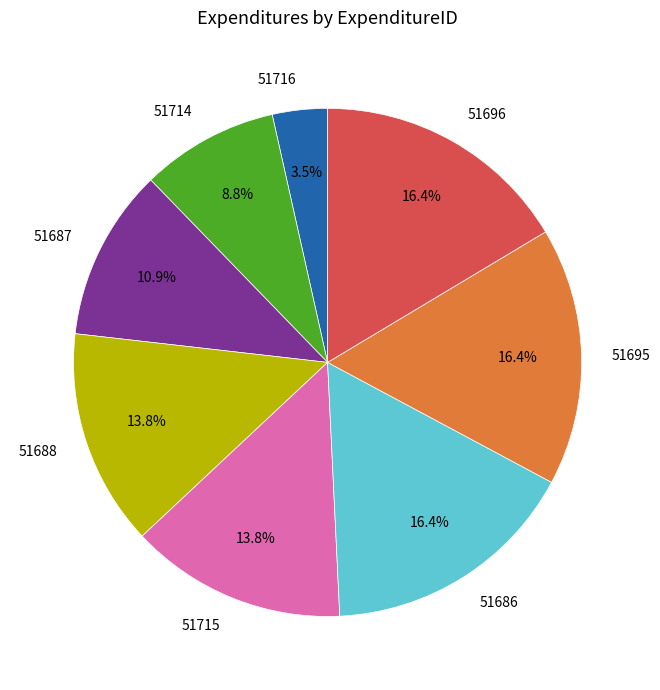

To the nearest percent, what is the difference between the largest and smallest slice percentages?

13%